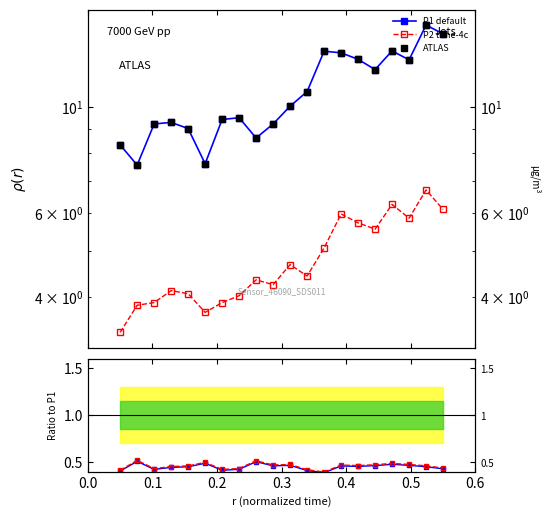

Is the value of ATLAS at 0.5 greater than the value of P2/P1 tune-4c at 10?

Yes